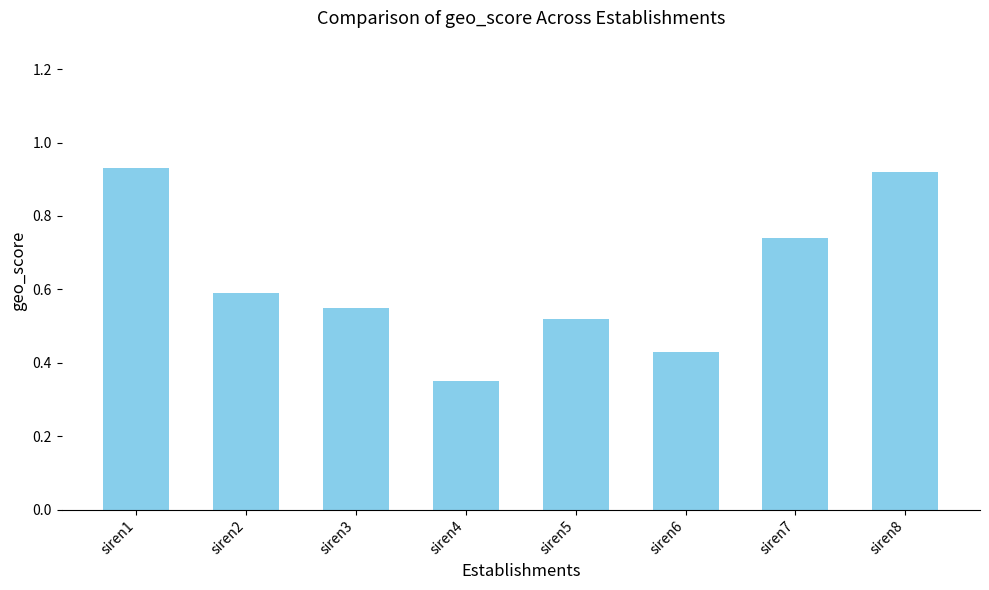

At which label is the value closest to 0?

siren4